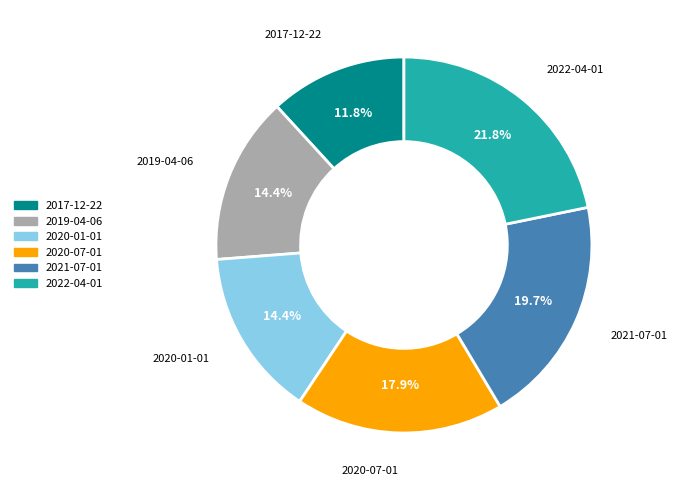

To the nearest percent, what is the average slice percentage?

17%